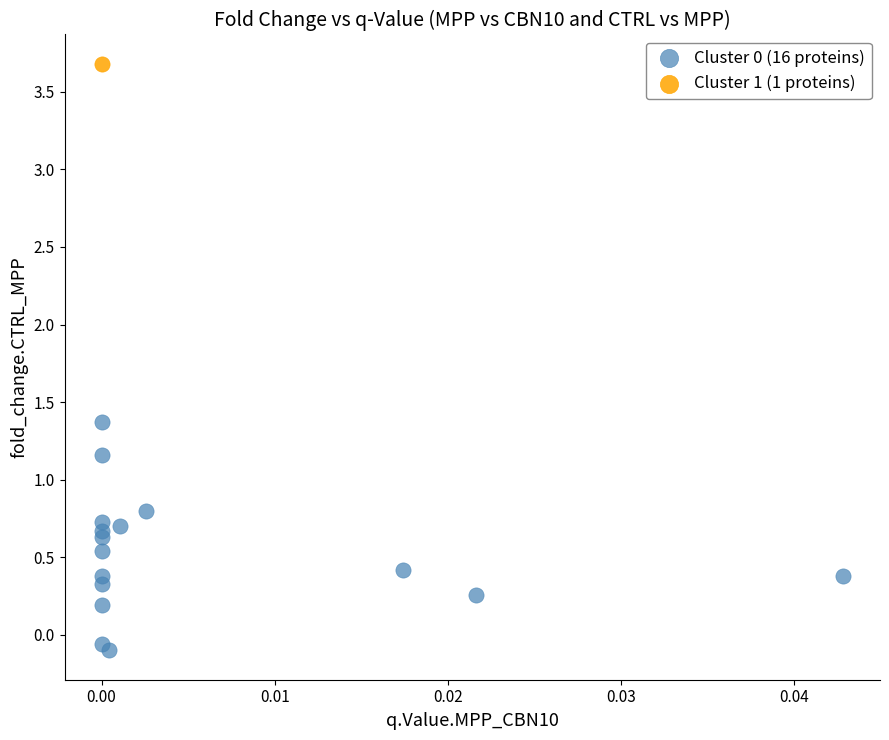

What are all the series names shown in the legend?

Cluster 0 (16 proteins), Cluster 1 (1 proteins)